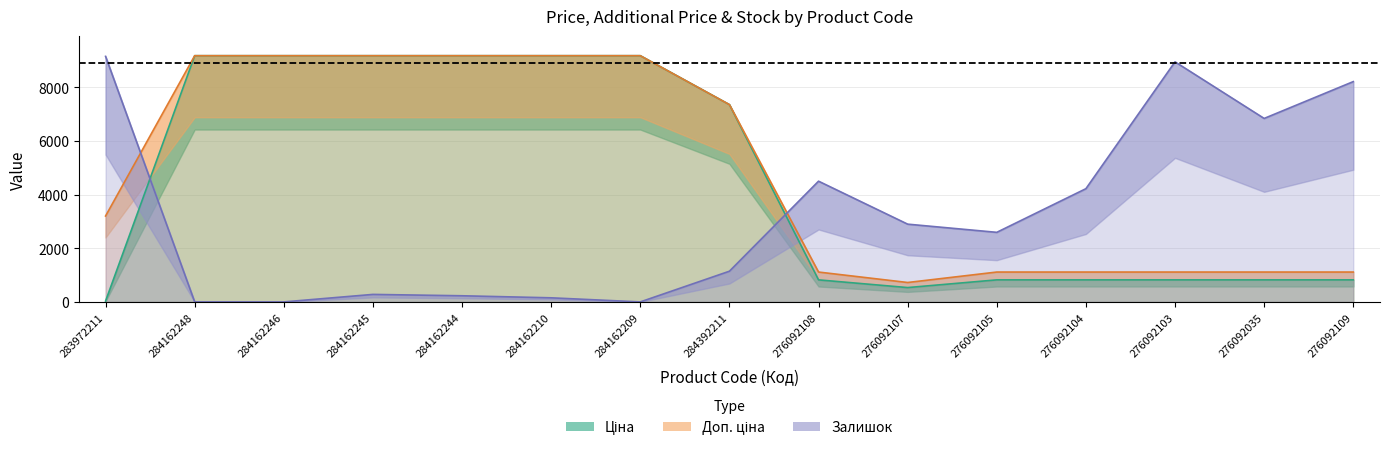

What is the spread (max minus min) of values at 284392211?

6215.2